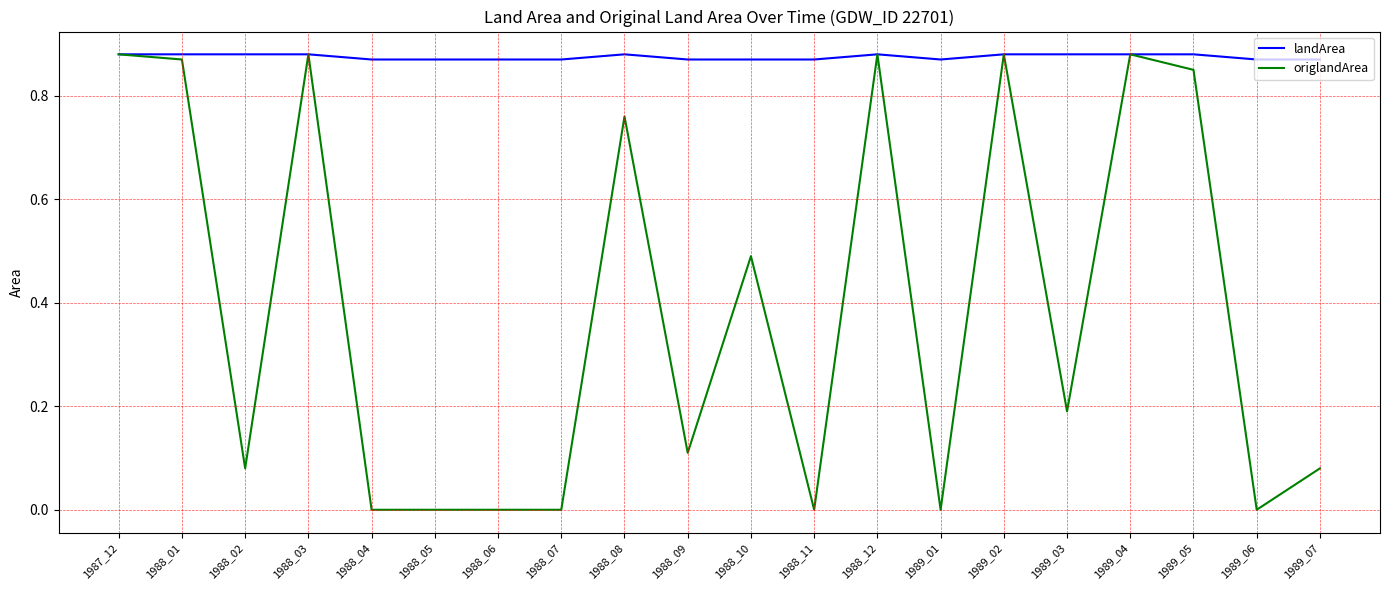

What is the total value across all series at 1988_12?

1.8